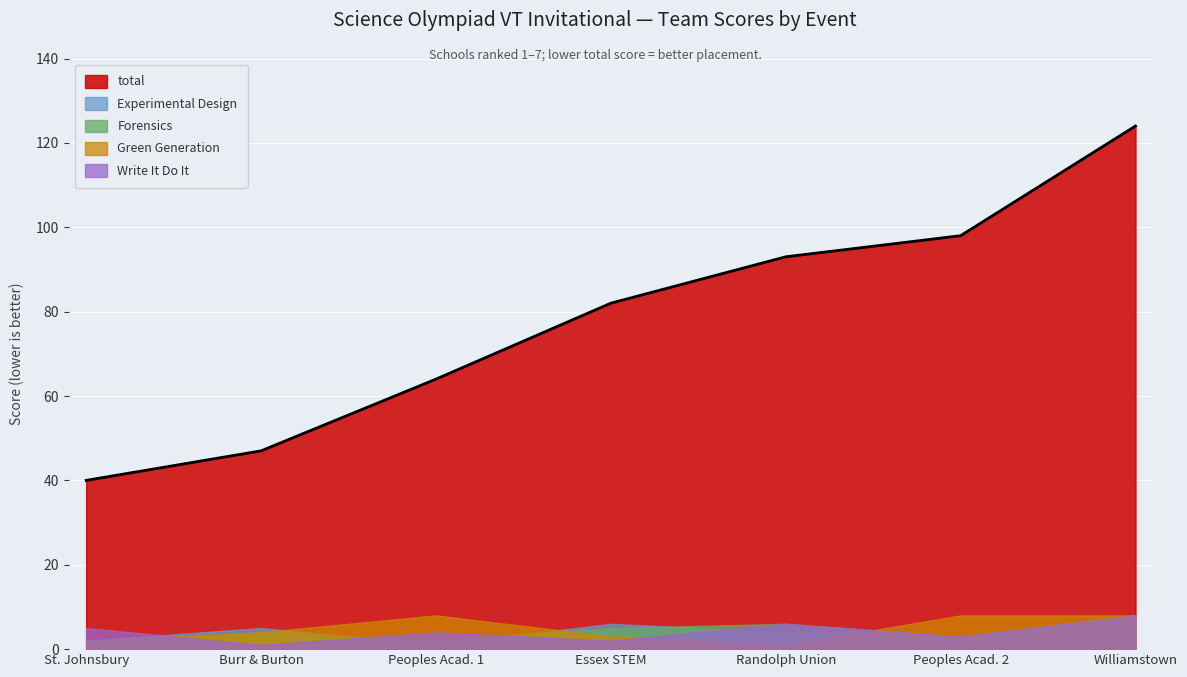

What is the difference between the maximum and second lowest values in the Experimental Design series?

6